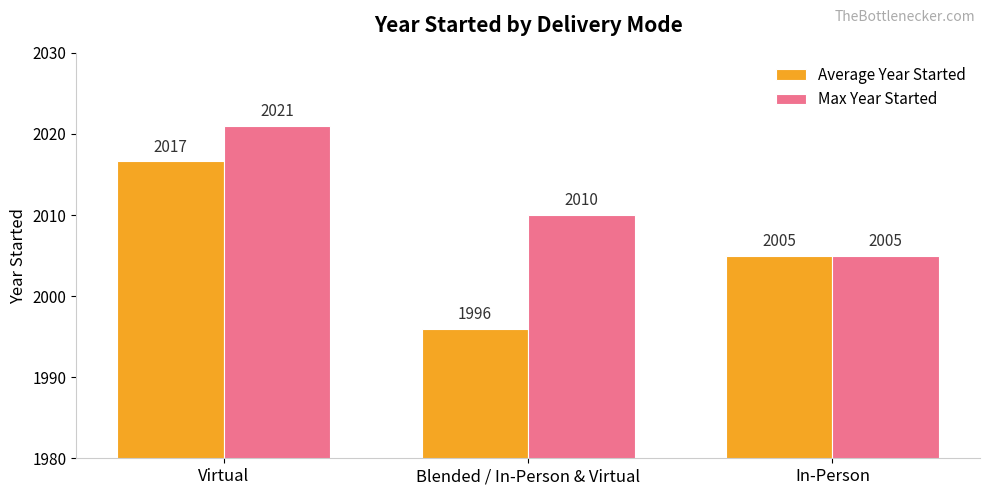

Is it true that Max Year Started equals 3021.0 at Virtual?

False